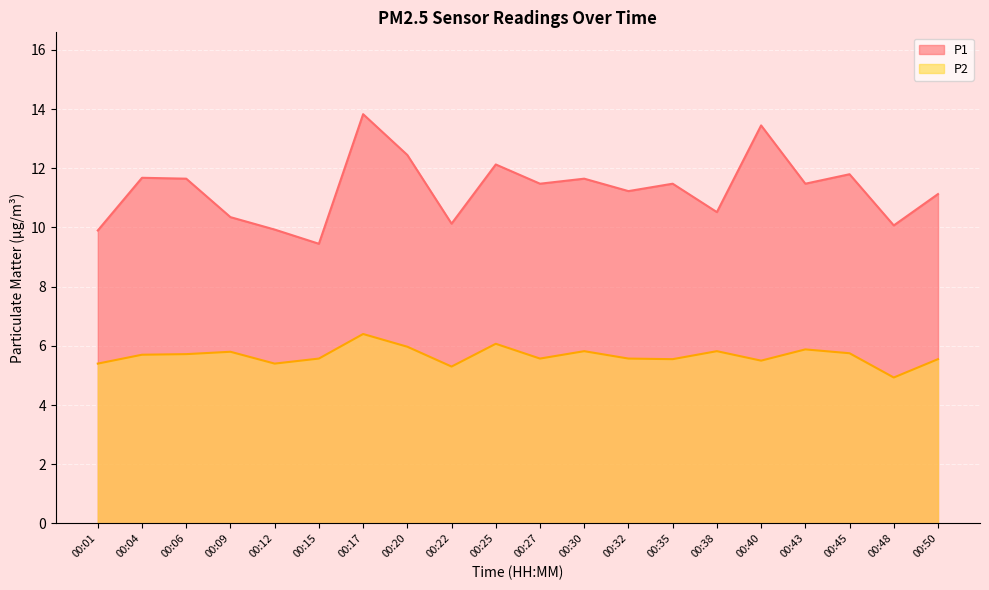

Reading right to left, list all the values displayed in this chart.

P1: 11.1	10.1	11.8	11.5	13.4	10.5	11.5	11.2	11.7	11.5	12.1	10.1	12.4	13.8	9.4	9.9	10.3	11.7	11.7	9.9
P2: 5.5	4.9	5.8	5.9	5.5	5.8	5.5	5.6	5.8	5.6	6.1	5.3	6.0	6.4	5.6	5.4	5.8	5.7	5.7	5.4